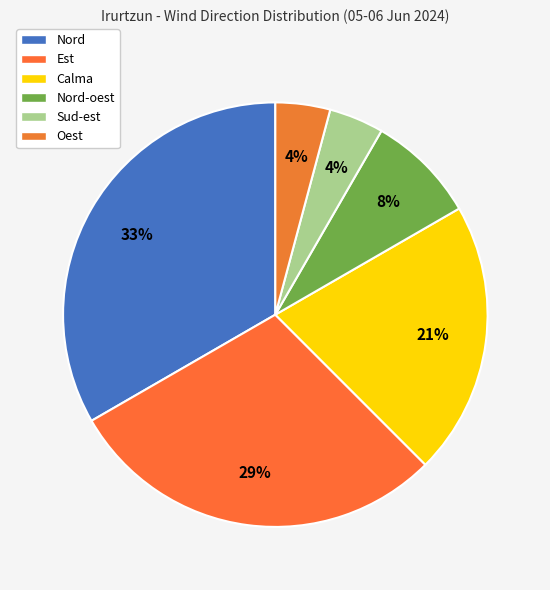

Is it true that Calma is 34% of the pie?

False